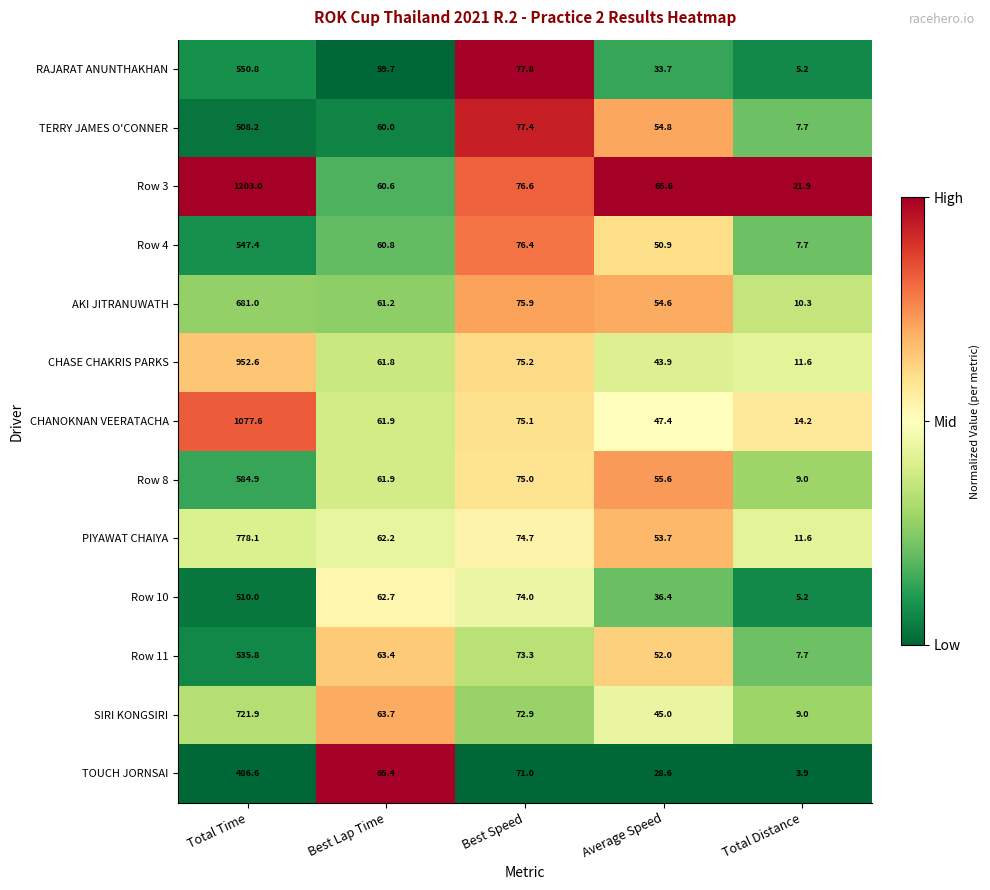

What is the total value across all series at Total Distance?

125.0